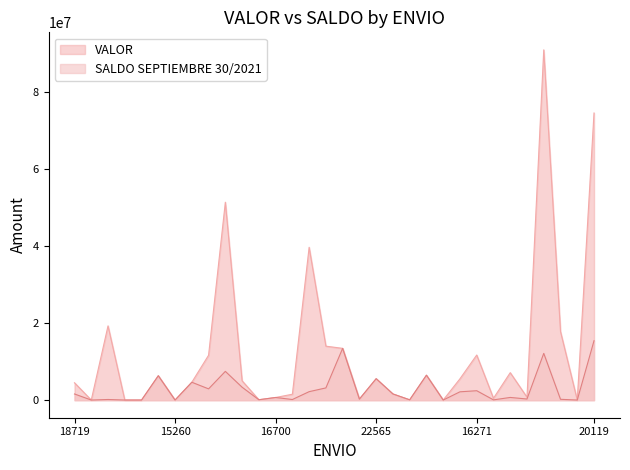

Which series has the largest total across all categories?

VALOR